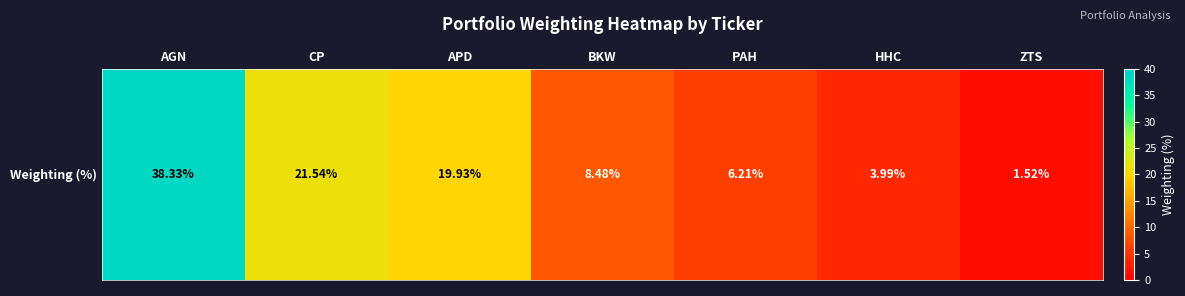

The chart shows a value of 63.9 at AGN. True or false?

False